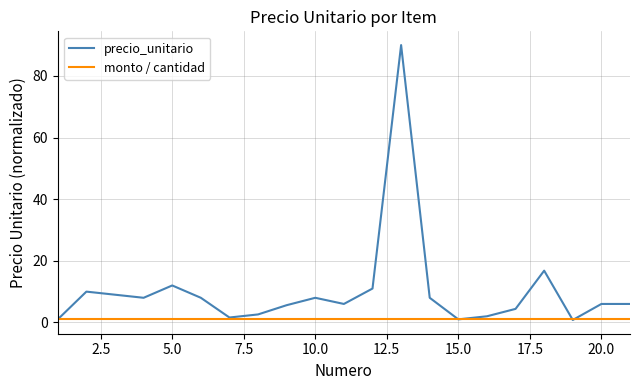

What is the maximum value shown in the chart?

90.0